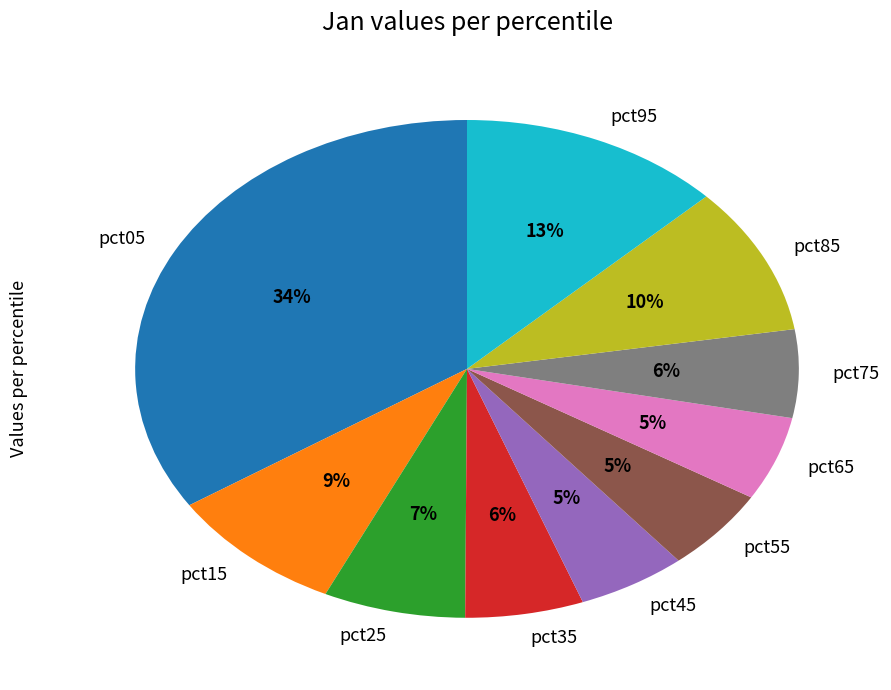

Do pct95 and pct35 together represent more than half of the pie?

No